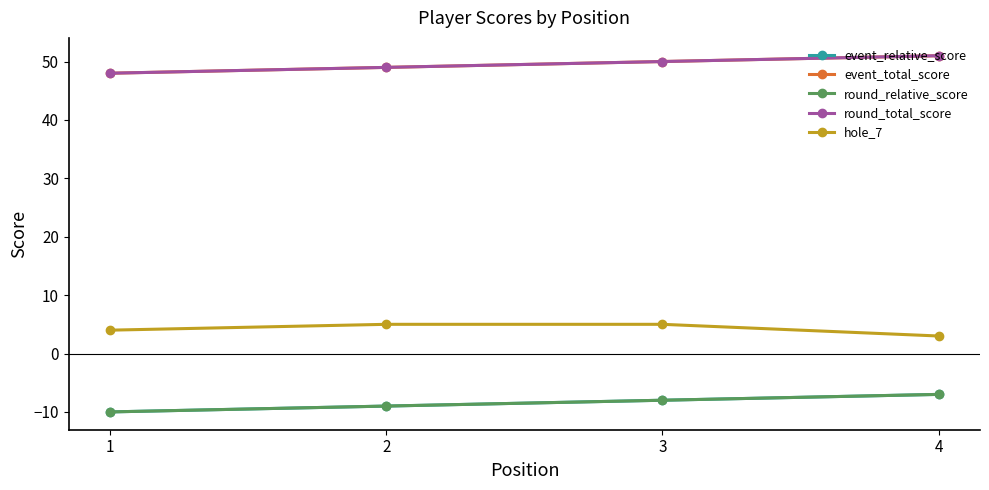

Does the chart have visible grid lines?

No